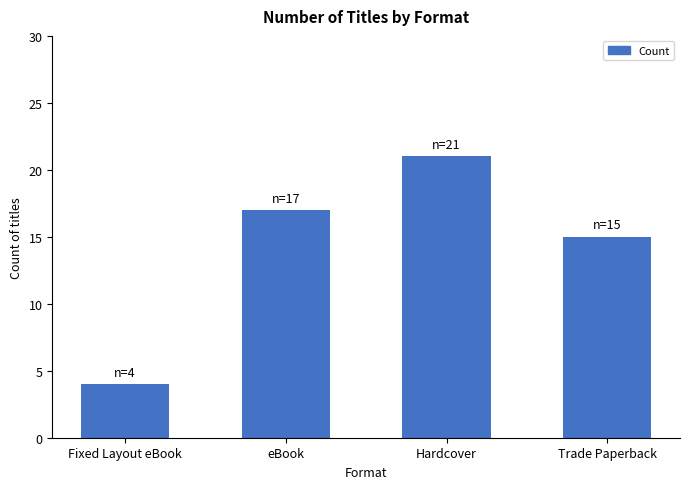

What is the value of the 4th bar from the left?

15